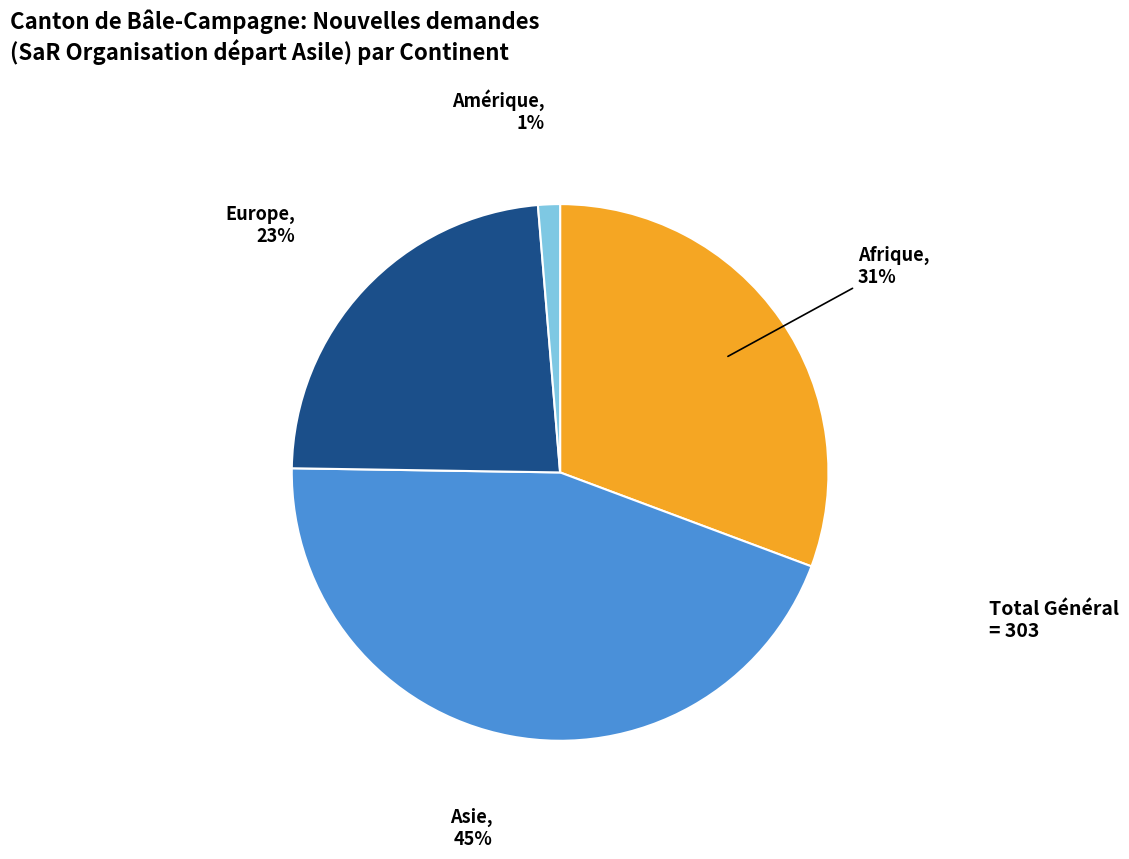

To the nearest percent, what is the average slice percentage?

25%